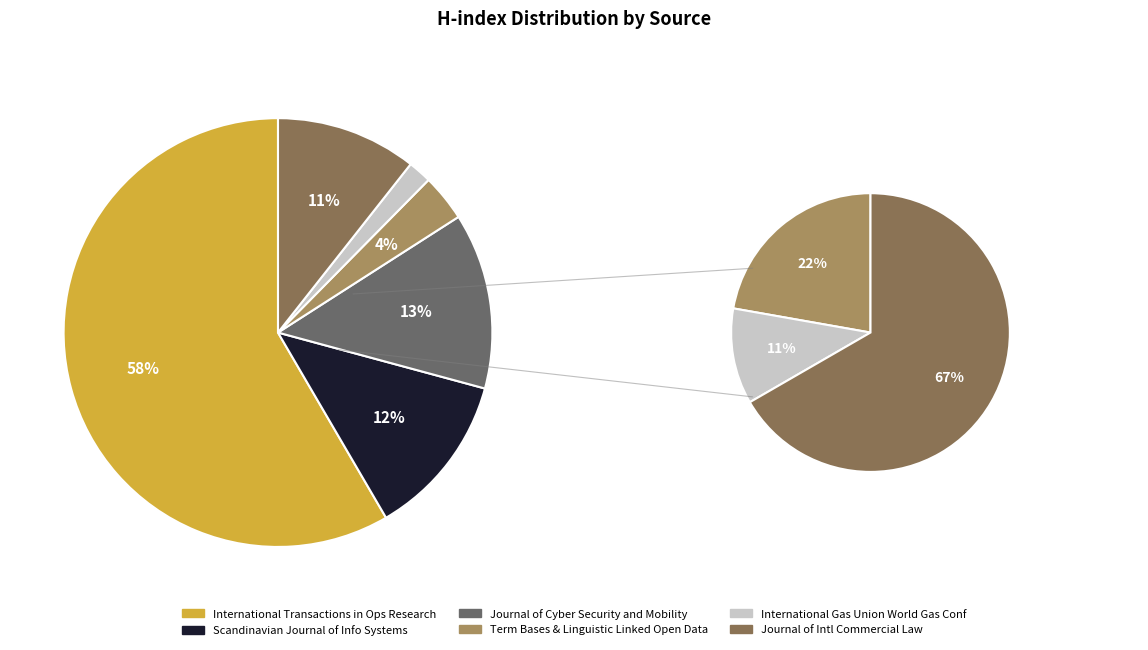

Approximately how many times larger is the value at Journal of Cyber Security and Mobility compared to International Transactions in Operations Research?

0.2